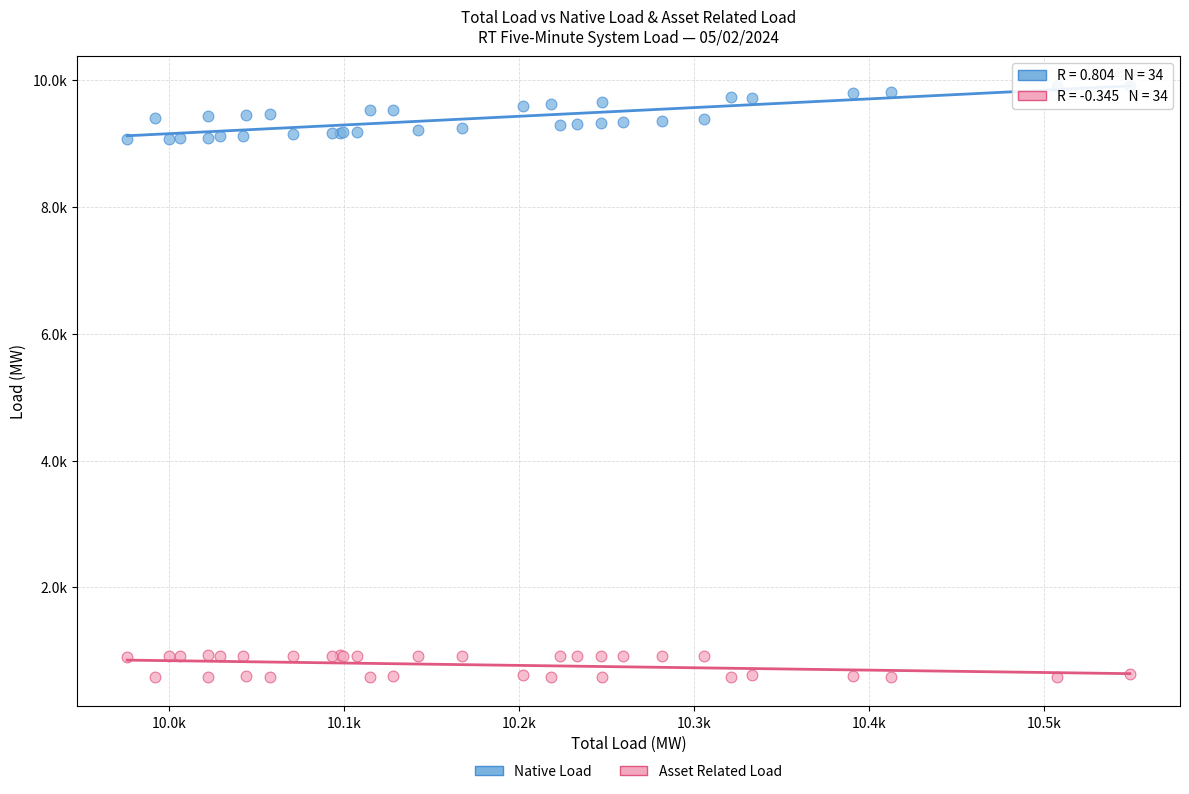

What are all the series names shown in the legend?

Native Load, Asset Related Load